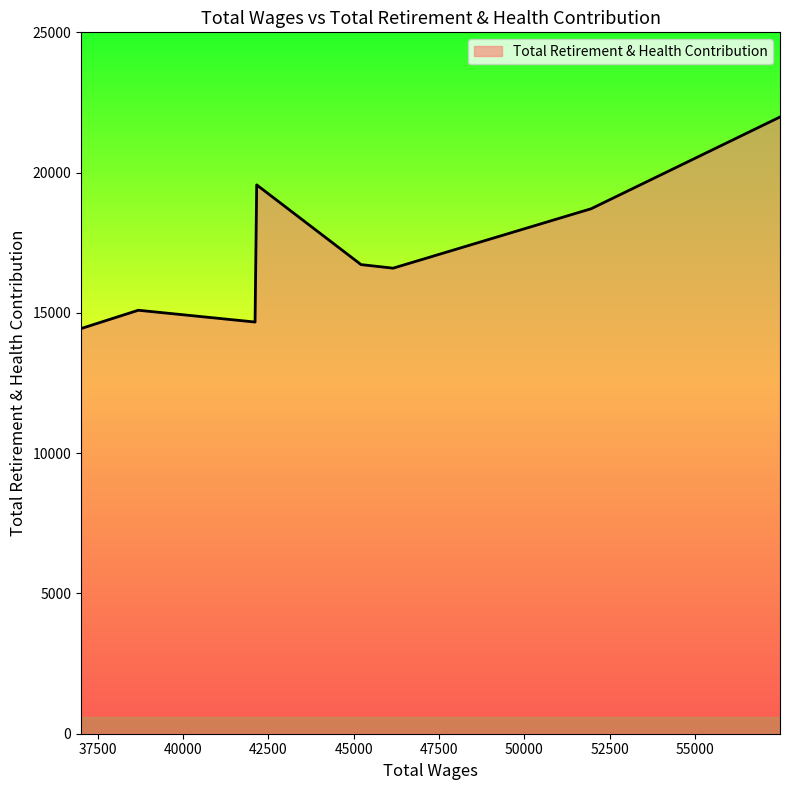

What is the difference between the maximum and minimum values?

7541